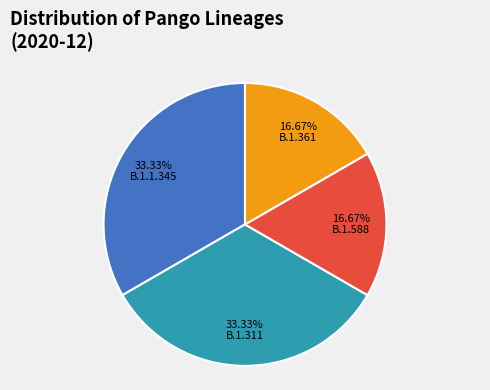

Does any single category account for the majority?

No